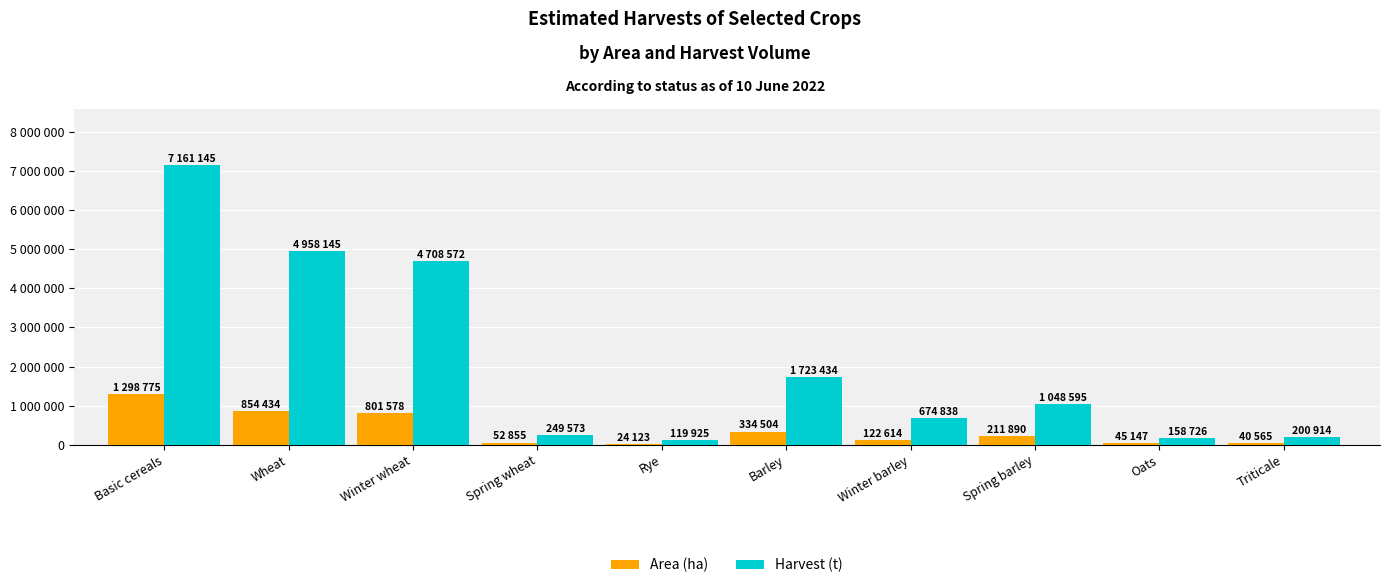

What are all the series names shown in the legend?

Area (ha), Harvest (t)